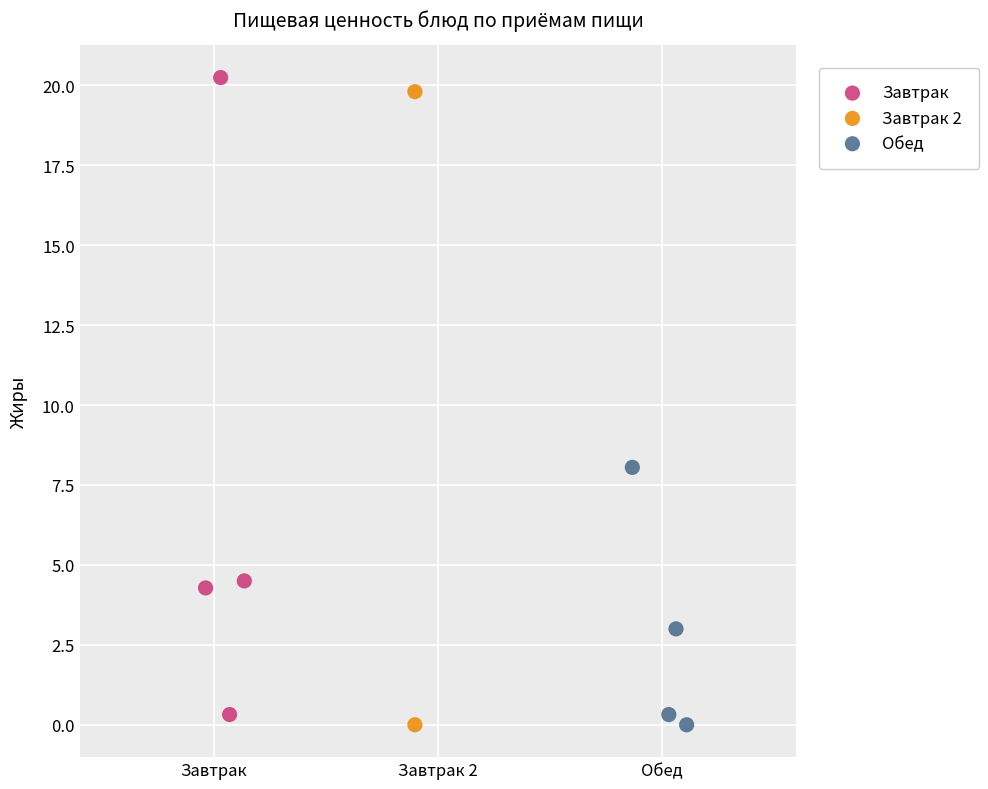

Which series contains the highest Y value?

Завтрак